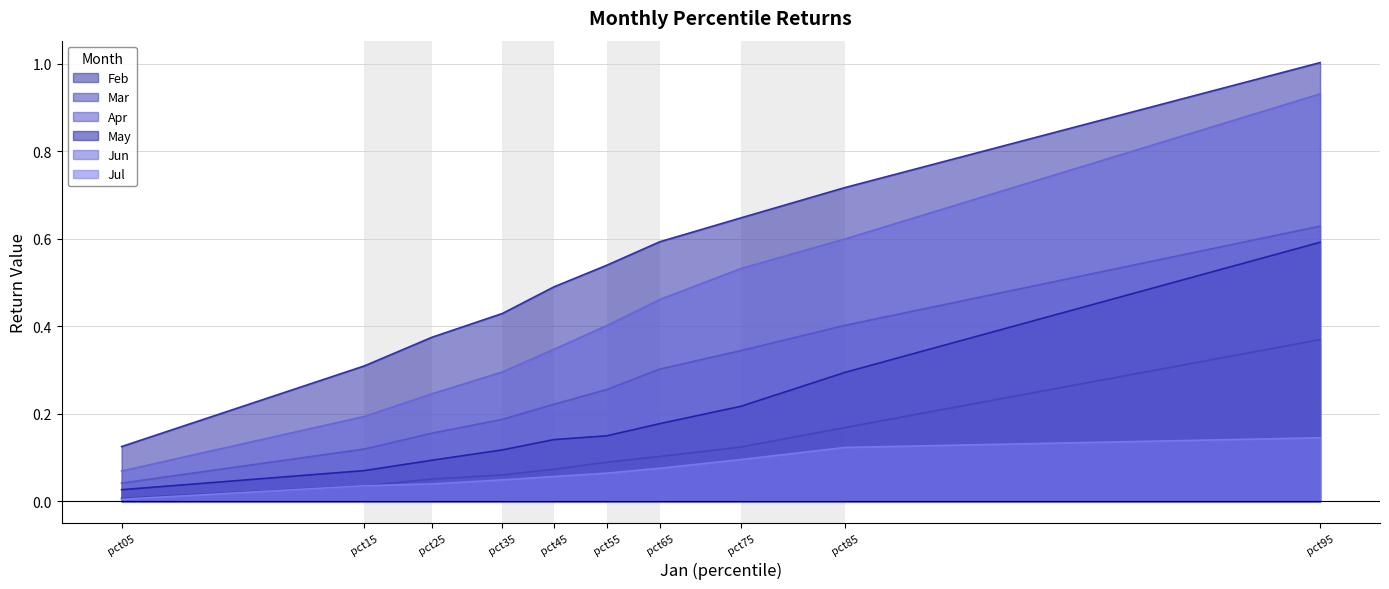

True or false: Jun and Feb intersect in this chart.

False